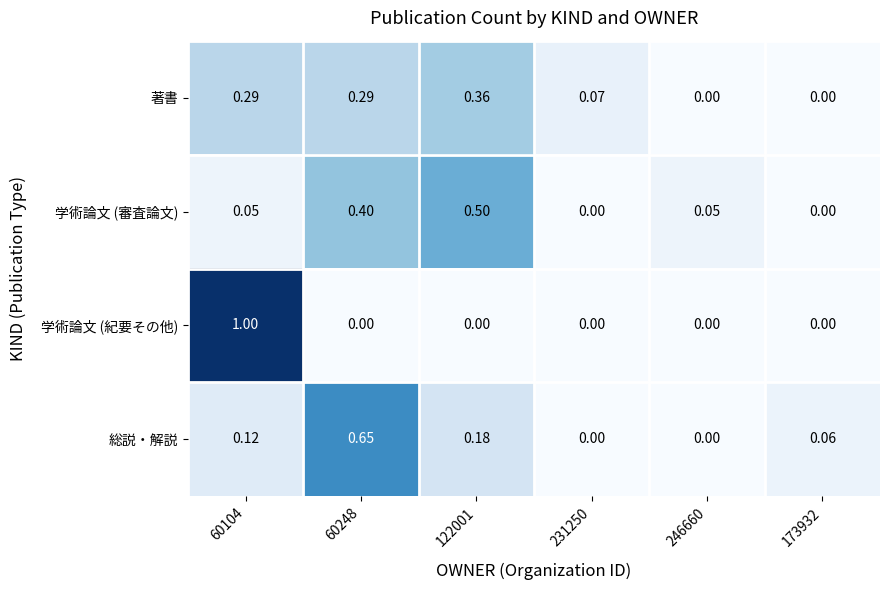

How many data points does each series have?

6